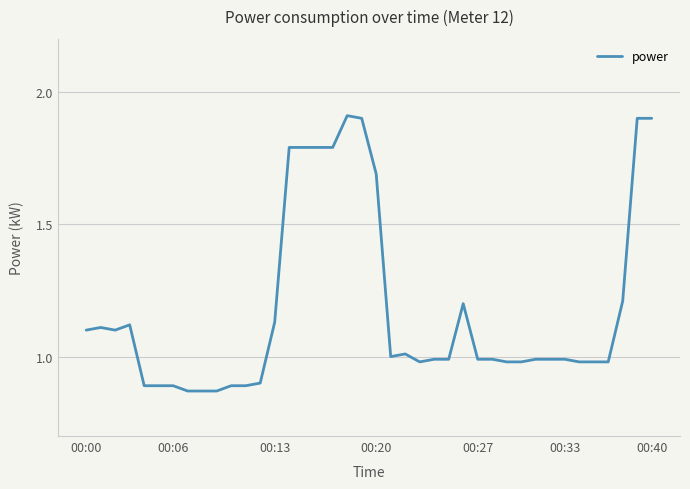

What is the maximum value shown in the chart?

1.9